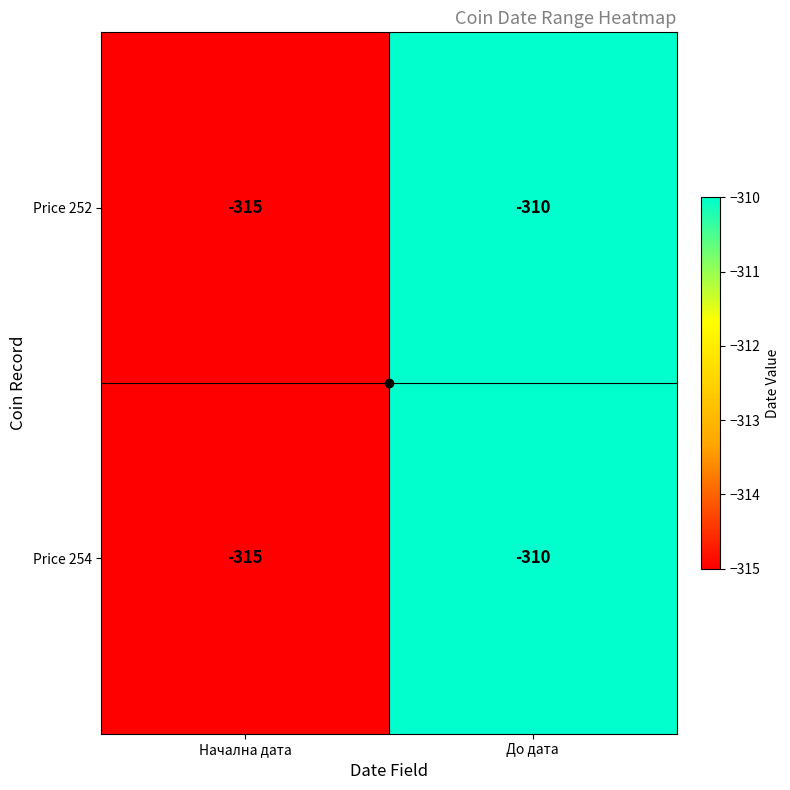

Is the value of Price 254 at До дата greater than the value of Price 252 at Начална дата?

Yes